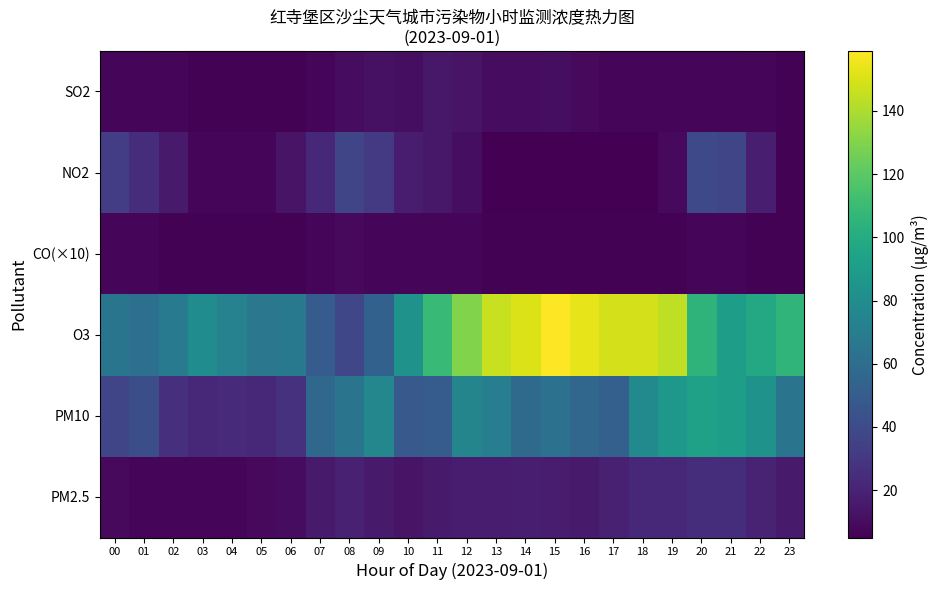

Which category has the highest value across all series?

15